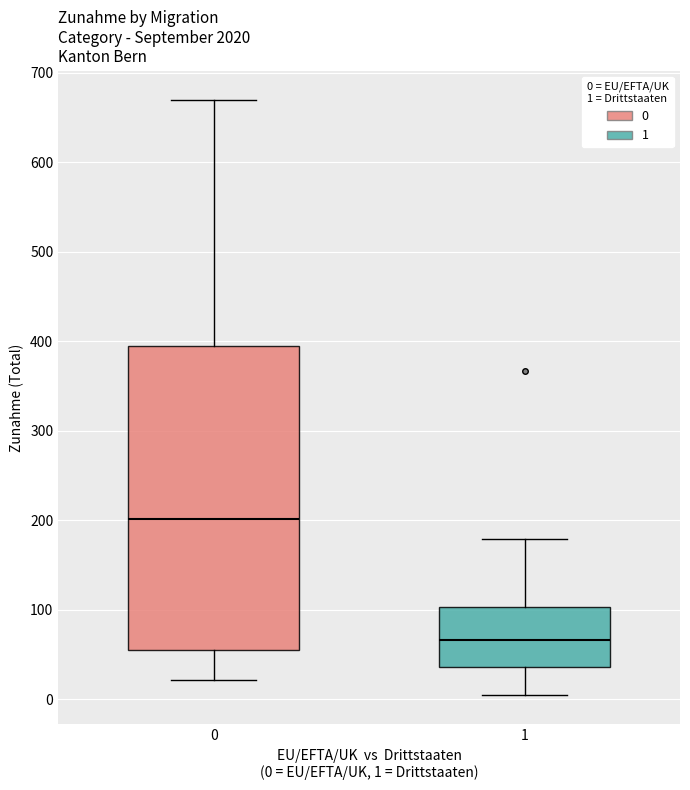

Where does the median line of the box at x = 0 sit on the y-axis? The values are not printed on the chart, so give them approximately, as read against the axis.

200